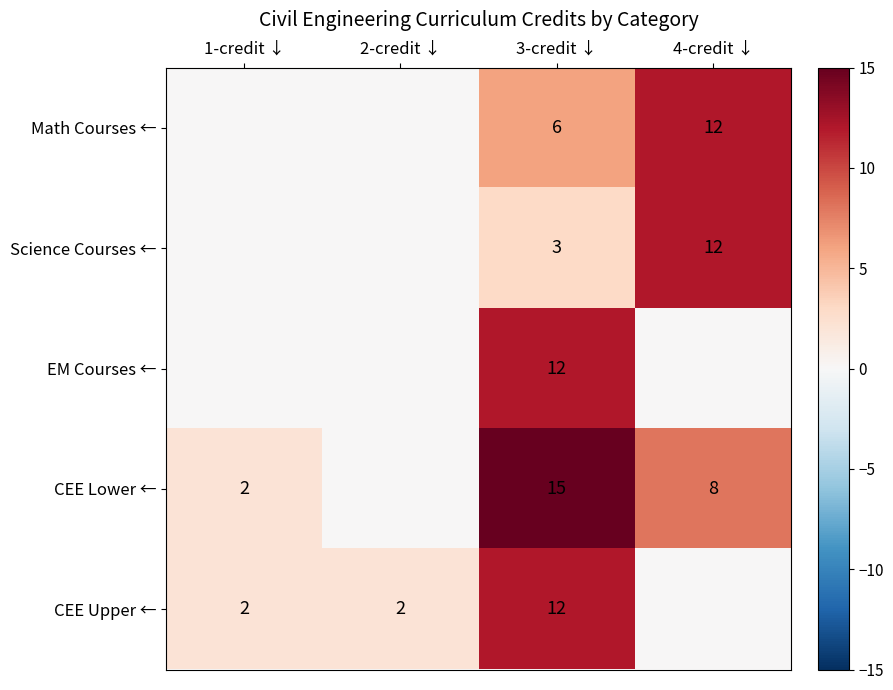

What is the spread (max minus min) of values at 3-credit ↓?

12